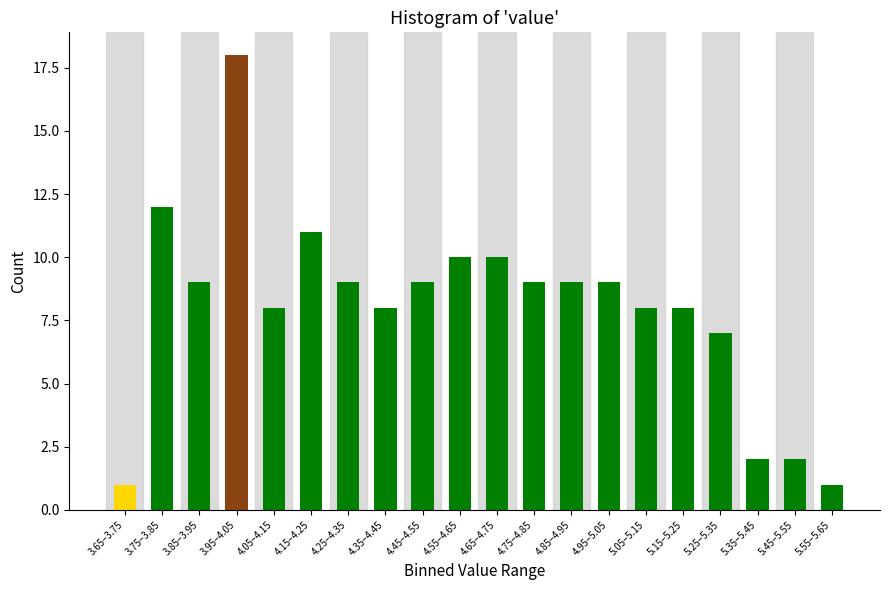

Reading right to left, extract all data points from this chart.

1	2	2	7	8	8	9	9	9	10	10	9	8	9	11	8	18	9	12	1